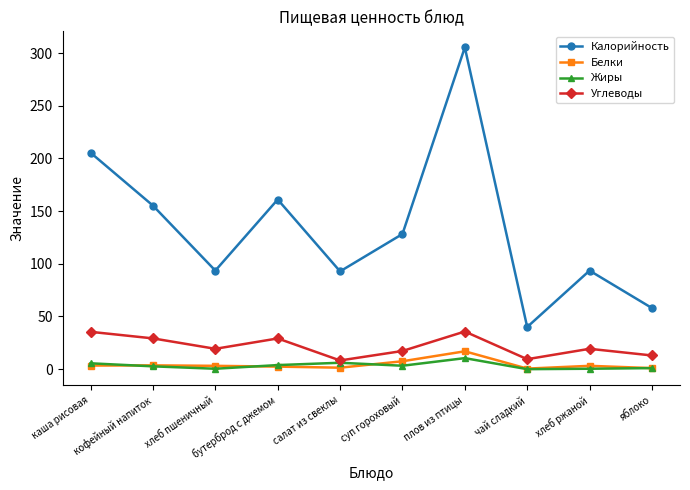

In Белки, how many points are lower than both neighbors (excluding endpoints)?

2